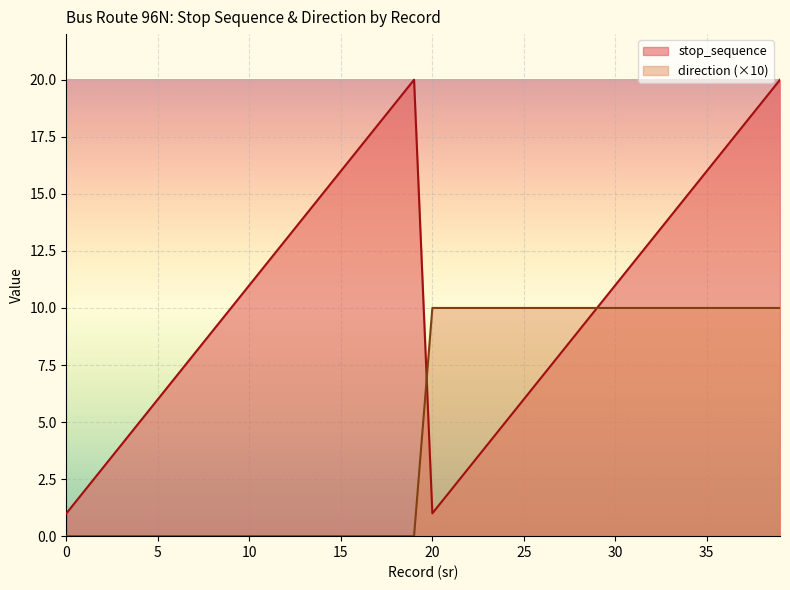

What is the difference between the maximum and minimum values in the stop_sequence series?

19